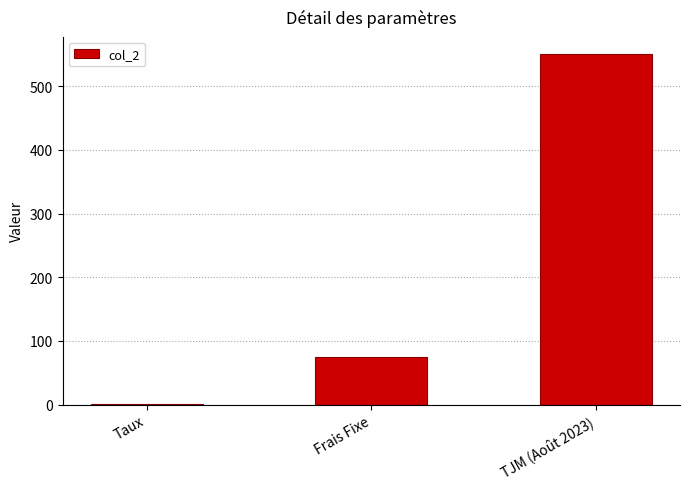

Between Taux and Frais Fixe, which is larger?

Frais Fixe